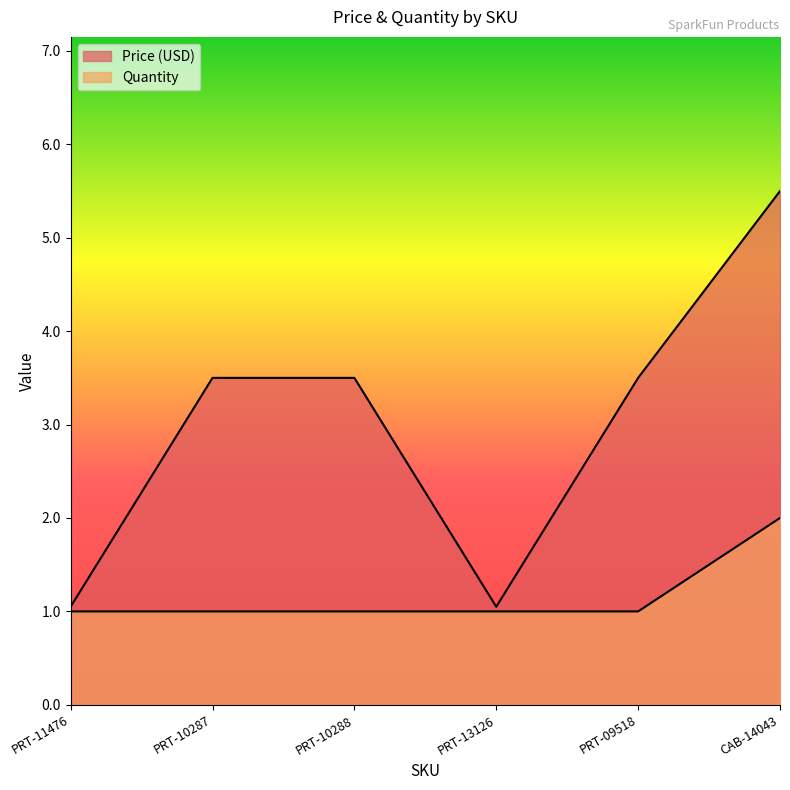

What is the total value across all series at PRT-11476?

2.0